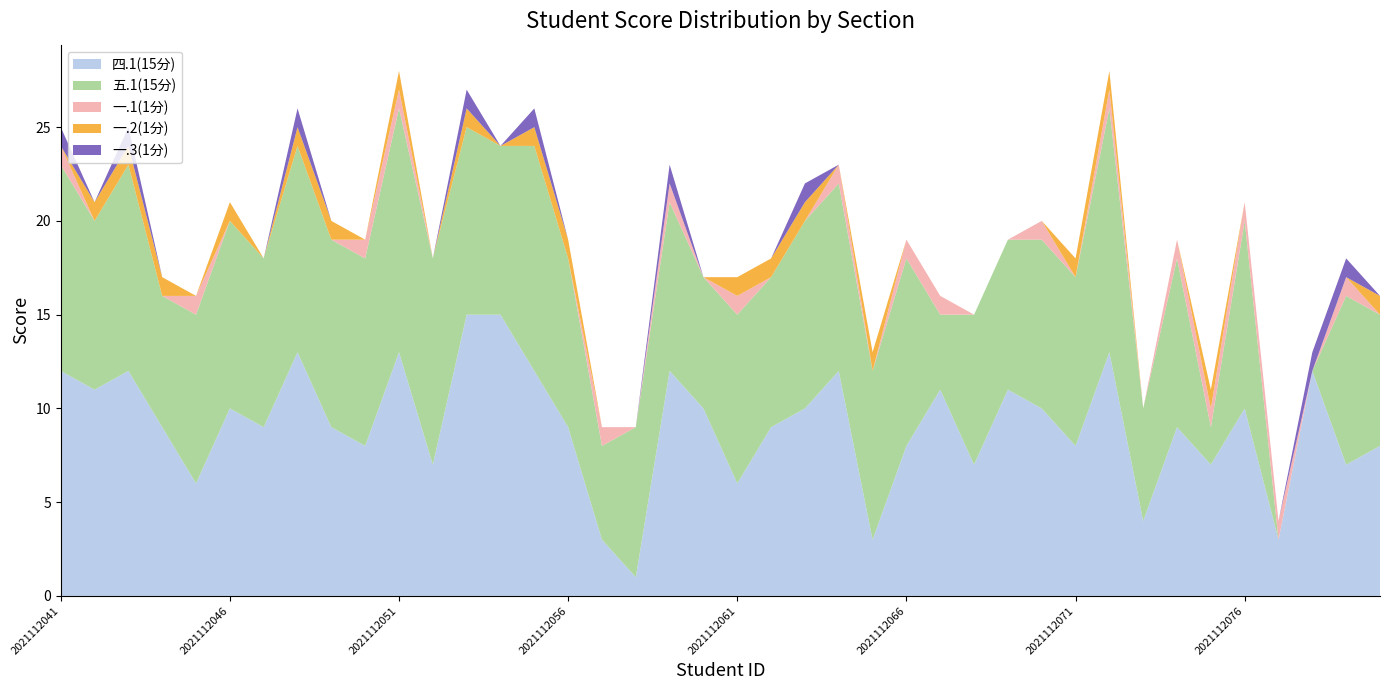

Reading left to right, extract all data points from this chart.

四.1(15分): 2021112041=12	2021112042=11	2021112043=12	2021112044=9	2021112045=6	2021112046=10	2021112047=9	2021112048=13	2021112049=9	2021112050=8	2021112051=13	2021112052=7	2021112053=15	2021112054=15	2021112055=12	2021112056=9	2021112057=3	2021112058=1	2021112059=12	2021112060=10	2021112061=6	2021112062=9	2021112063=10	2021112064=12	2021112065=3	2021112066=8	2021112067=11	2021112068=7	2021112069=11	2021112070=10	2021112071=8	2021112072=13	2021112073=4	2021112074=9	2021112075=7	2021112076=10	2021112077=3	2021112078=12	2021112079=7	2021112080=8
五.1(15分): 2021112041=11	2021112042=9	2021112043=11	2021112044=7	2021112045=9	2021112046=10	2021112047=9	2021112048=11	2021112049=10	2021112050=10	2021112051=13	2021112052=11	2021112053=10	2021112054=9	2021112055=12	2021112056=9	2021112057=5	2021112058=8	2021112059=9	2021112060=7	2021112061=9	2021112062=8	2021112063=10	2021112064=10	2021112065=9	2021112066=10	2021112067=4	2021112068=8	2021112069=8	2021112070=9	2021112071=9	2021112072=13	2021112073=6	2021112074=9	2021112075=2	2021112076=10	2021112077=0	2021112078=0	2021112079=9	2021112080=7
一.1(1分): 2021112041=1	2021112042=0	2021112043=0	2021112044=0	2021112045=1	2021112046=0	2021112047=0	2021112048=0	2021112049=0	2021112050=1	2021112051=1	2021112052=0	2021112053=0	2021112054=0	2021112055=0	2021112056=0	2021112057=1	2021112058=0	2021112059=1	2021112060=0	2021112061=1	2021112062=0	2021112063=0	2021112064=1	2021112065=0	2021112066=1	2021112067=1	2021112068=0	2021112069=0	2021112070=1	2021112071=0	2021112072=1	2021112073=0	2021112074=1	2021112075=1	2021112076=1	2021112077=1	2021112078=0	2021112079=1	2021112080=0
一.2(1分): 2021112041=0	2021112042=1	2021112043=1	2021112044=1	2021112045=0	2021112046=1	2021112047=0	2021112048=1	2021112049=1	2021112050=0	2021112051=1	2021112052=0	2021112053=1	2021112054=0	2021112055=1	2021112056=1	2021112057=0	2021112058=0	2021112059=0	2021112060=0	2021112061=1	2021112062=1	2021112063=1	2021112064=0	2021112065=1	2021112066=0	2021112067=0	2021112068=0	2021112069=0	2021112070=0	2021112071=1	2021112072=1	2021112073=0	2021112074=0	2021112075=1	2021112076=0	2021112077=0	2021112078=0	2021112079=0	2021112080=1
一.3(1分): 2021112041=1	2021112042=0	2021112043=1	2021112044=0	2021112045=0	2021112046=0	2021112047=0	2021112048=1	2021112049=0	2021112050=0	2021112051=0	2021112052=0	2021112053=1	2021112054=0	2021112055=1	2021112056=0	2021112057=0	2021112058=0	2021112059=1	2021112060=0	2021112061=0	2021112062=0	2021112063=1	2021112064=0	2021112065=0	2021112066=0	2021112067=0	2021112068=0	2021112069=0	2021112070=0	2021112071=0	2021112072=0	2021112073=0	2021112074=0	2021112075=0	2021112076=0	2021112077=0	2021112078=1	2021112079=1	2021112080=0